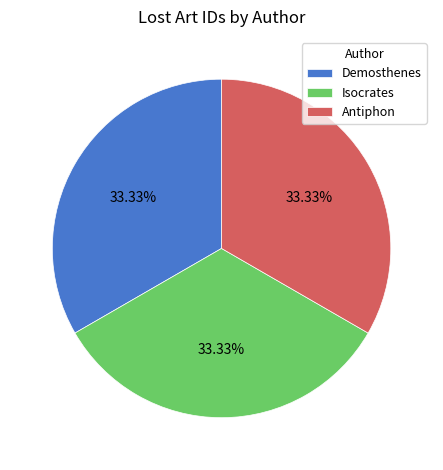

Combined, do Demosthenes and Isocrates account for over 50%?

Yes